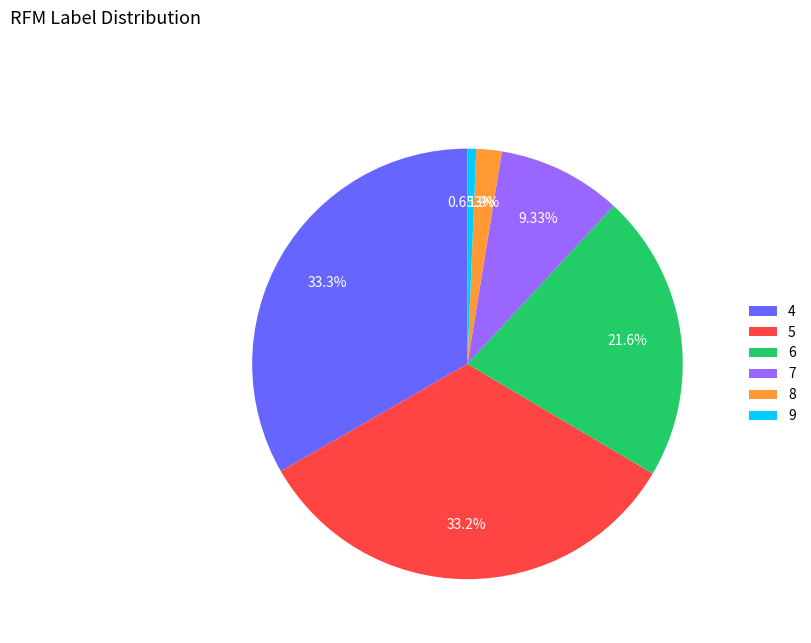

Which has a higher value, 9 or 8?

8